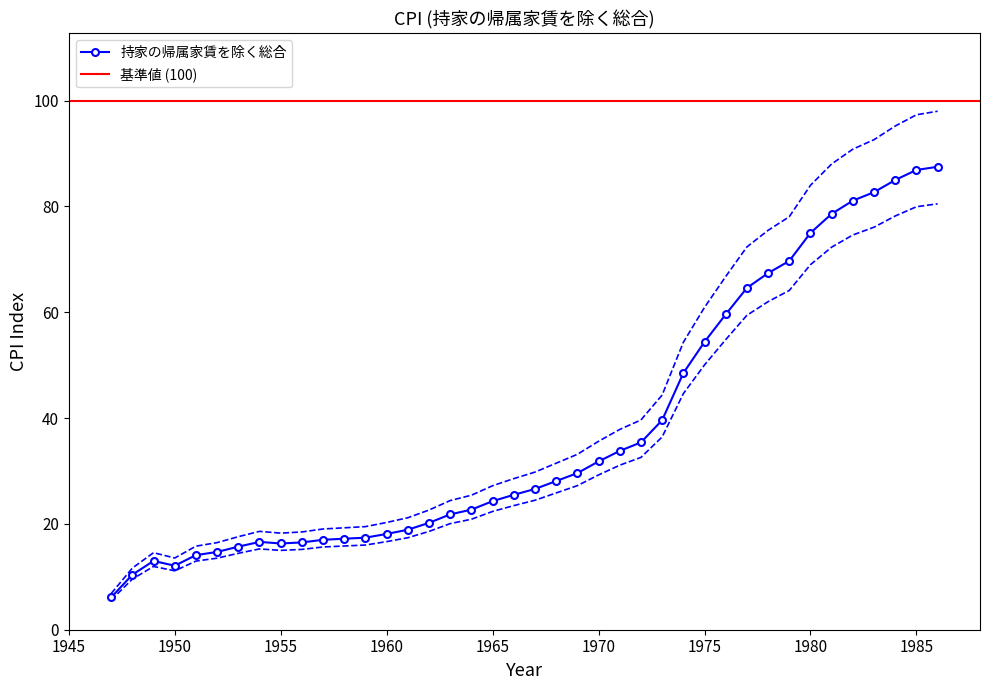

At which label is the value closest to 43?

1974